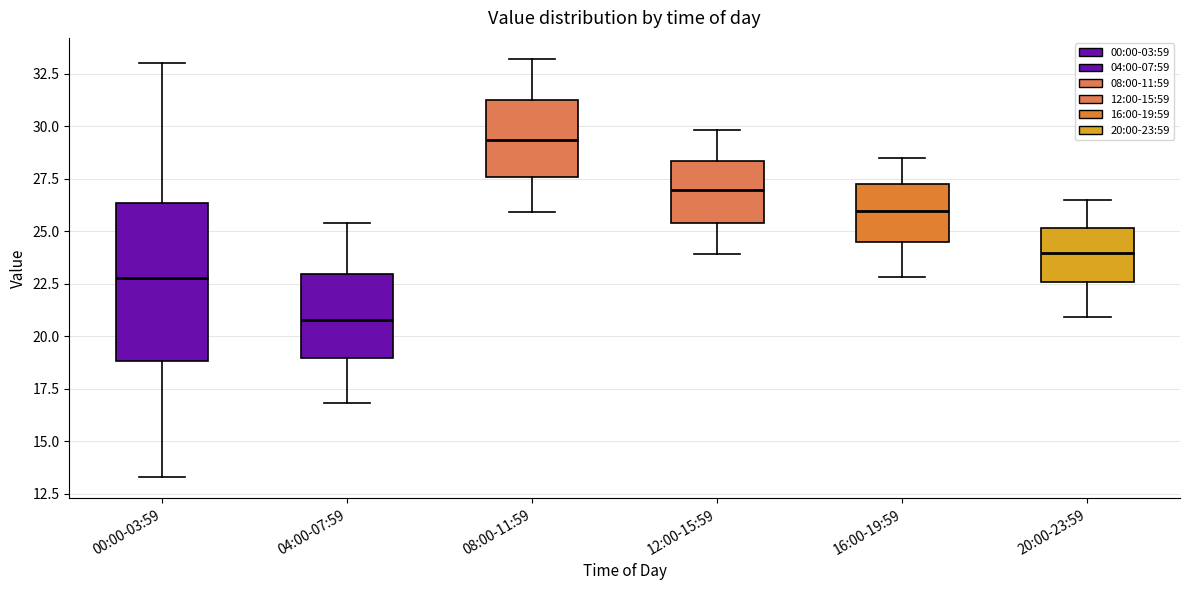

Where does the lower whisker of the box for 08:00-11:59 end on the y-axis? The values are not printed on the chart, so give them approximately, as read against the axis.

26.0